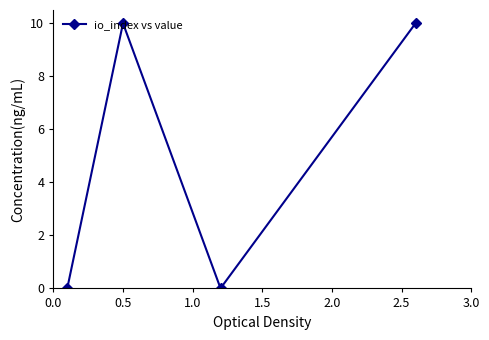

True or false: the data has more than 2 interior local peaks.

False